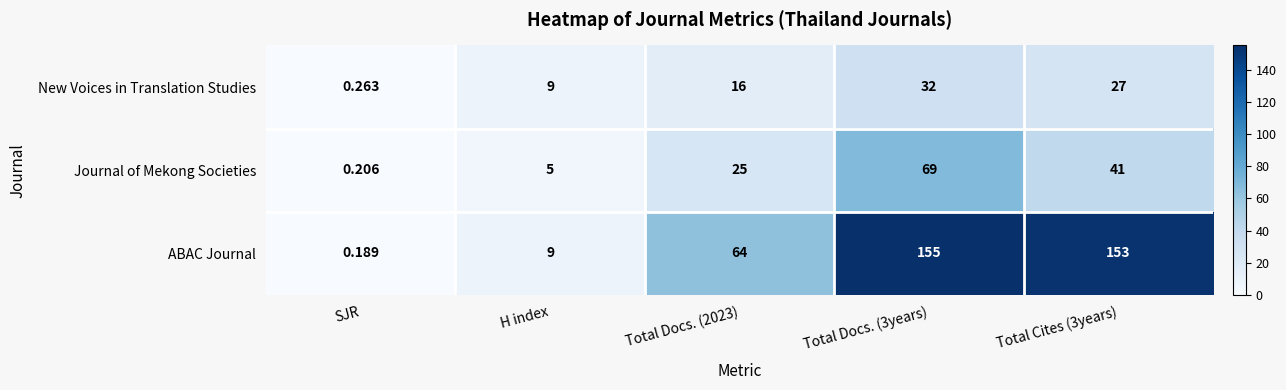

What is the difference between the highest and lowest values at Total Cites (3years)?

126.0